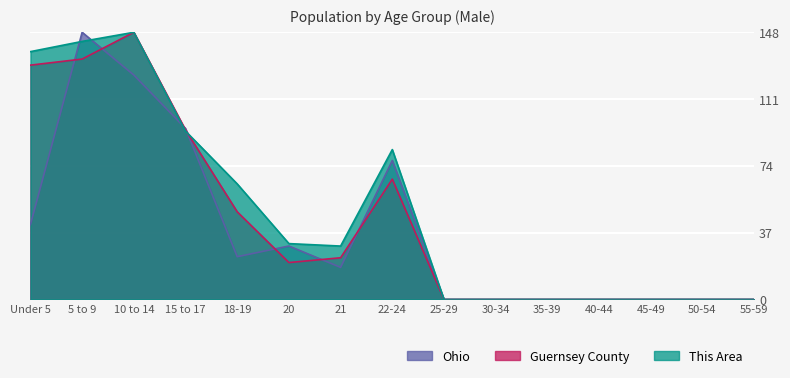

What position from the right is 5 to 9?

14